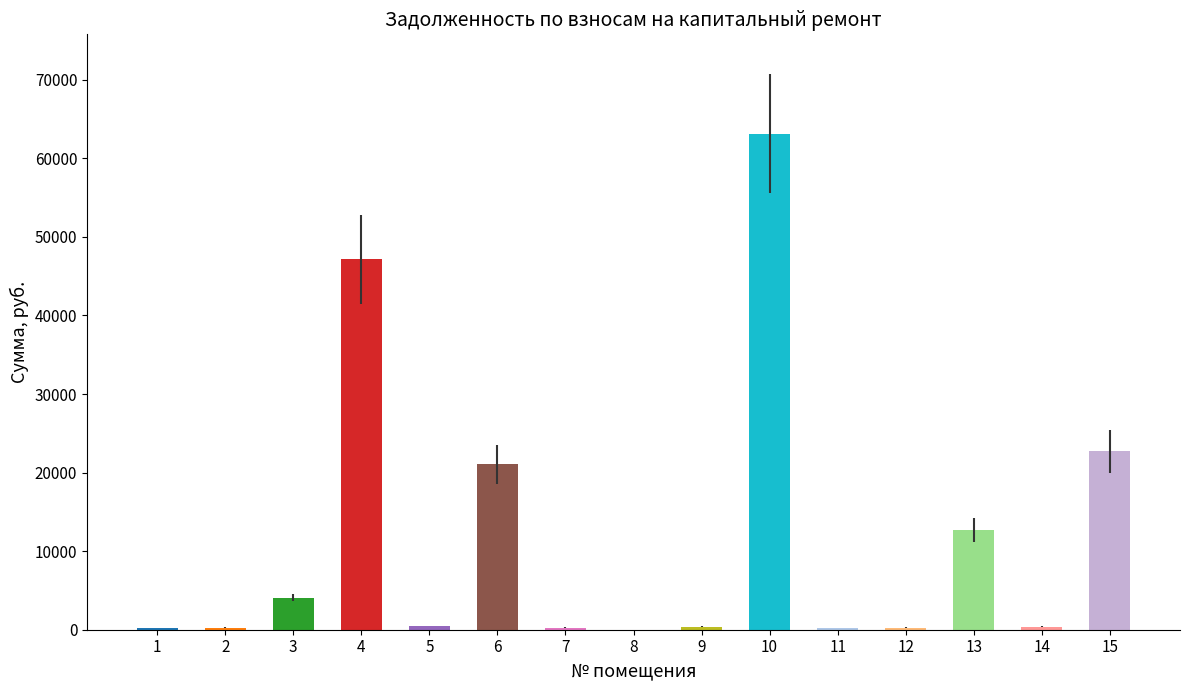

Count the number of categories in the chart.

15